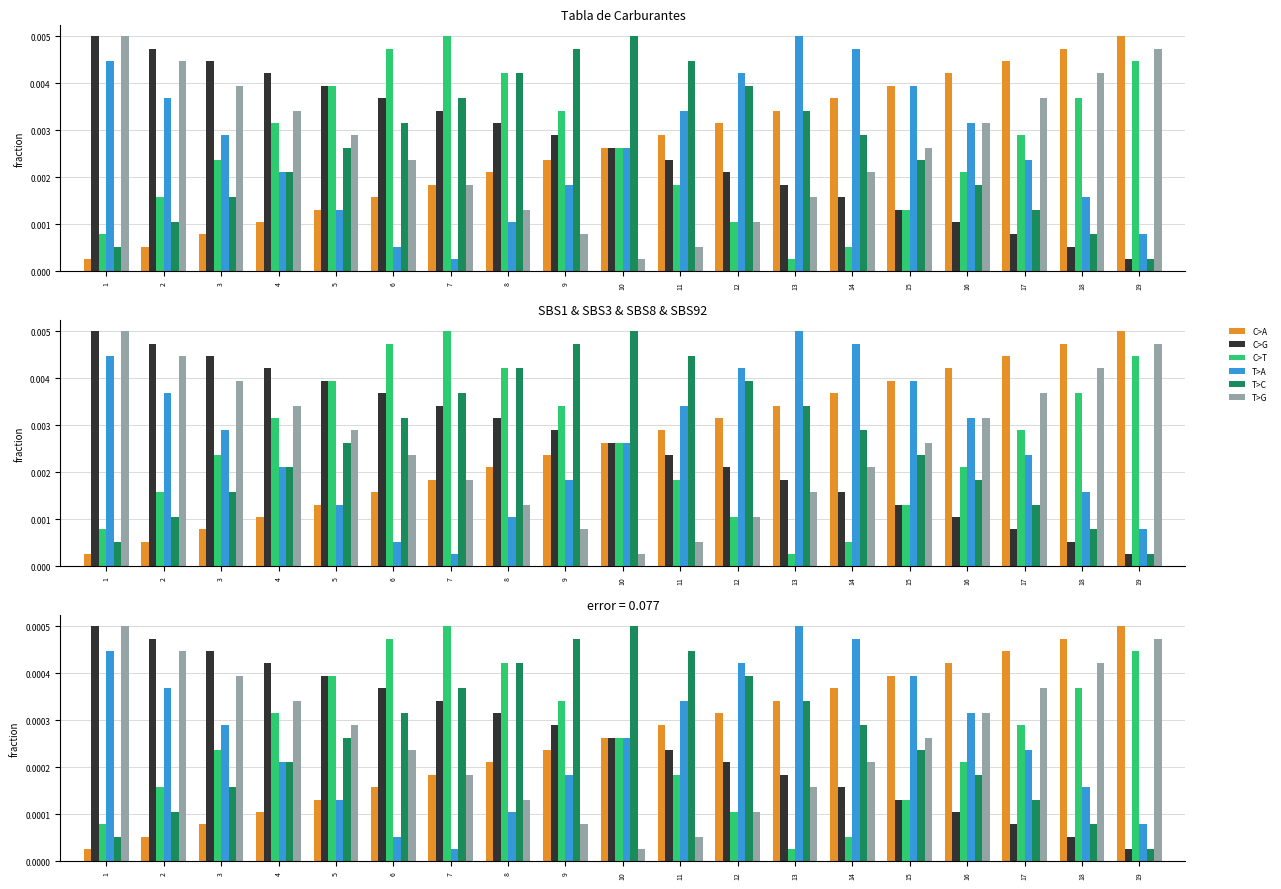

Reading left to right, list all the values displayed in this chart.

C>A: 1=0.0	2=0.0	3=0.0	4=0.0	5=0.0	6=0.0	7=0.0	8=0.0	9=0.0	10=0.0	11=0.0	12=0.0	13=0.0	14=0.0	15=0.0	16=0.0	17=0.0	18=0.0	19=0.0
C>G: 1=0.0	2=0.0	3=0.0	4=0.0	5=0.0	6=0.0	7=0.0	8=0.0	9=0.0	10=0.0	11=0.0	12=0.0	13=0.0	14=0.0	15=0.0	16=0.0	17=0.0	18=0.0	19=0.0
C>T: 1=0.0	2=0.0	3=0.0	4=0.0	5=0.0	6=0.0	7=0.0	8=0.0	9=0.0	10=0.0	11=0.0	12=0.0	13=0.0	14=0.0	15=0.0	16=0.0	17=0.0	18=0.0	19=0.0
T>A: 1=0.0	2=0.0	3=0.0	4=0.0	5=0.0	6=0.0	7=0.0	8=0.0	9=0.0	10=0.0	11=0.0	12=0.0	13=0.0	14=0.0	15=0.0	16=0.0	17=0.0	18=0.0	19=0.0
T>C: 1=0.0	2=0.0	3=0.0	4=0.0	5=0.0	6=0.0	7=0.0	8=0.0	9=0.0	10=0.0	11=0.0	12=0.0	13=0.0	14=0.0	15=0.0	16=0.0	17=0.0	18=0.0	19=0.0
T>G: 1=0.0	2=0.0	3=0.0	4=0.0	5=0.0	6=0.0	7=0.0	8=0.0	9=0.0	10=0.0	11=0.0	12=0.0	13=0.0	14=0.0	15=0.0	16=0.0	17=0.0	18=0.0	19=0.0